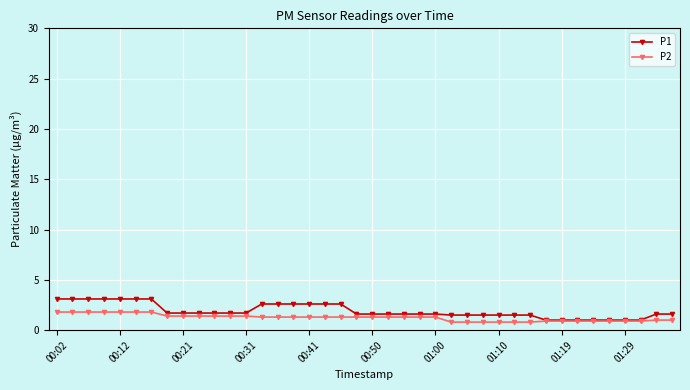

What is the minimum value shown in the chart?

0.8